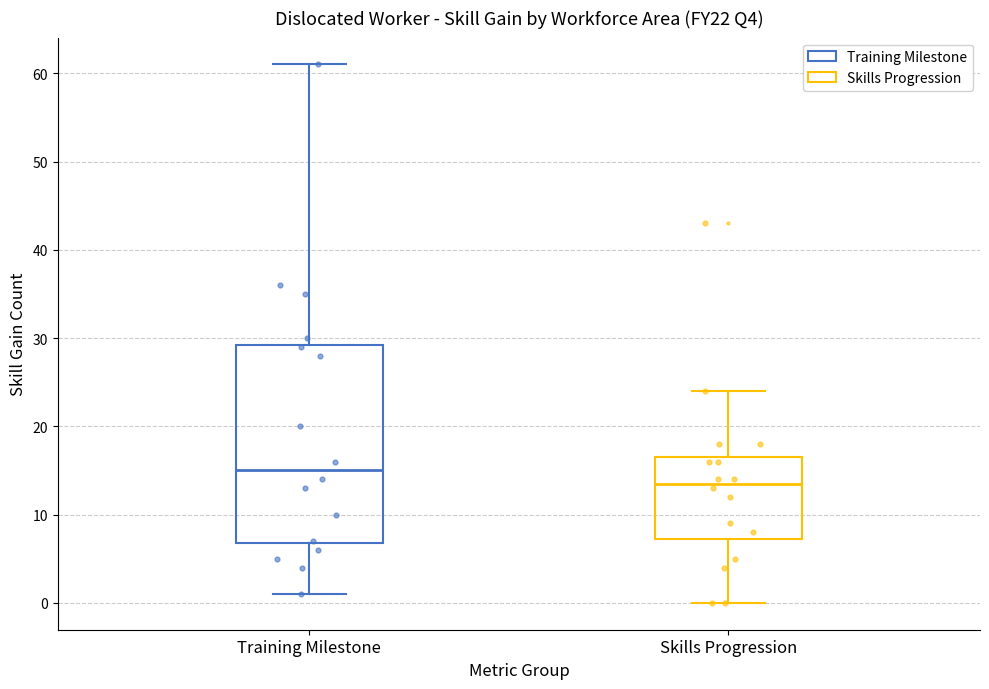

Comparing the boxes themselves (not the whiskers), which one is the tallest?

Training Milestone